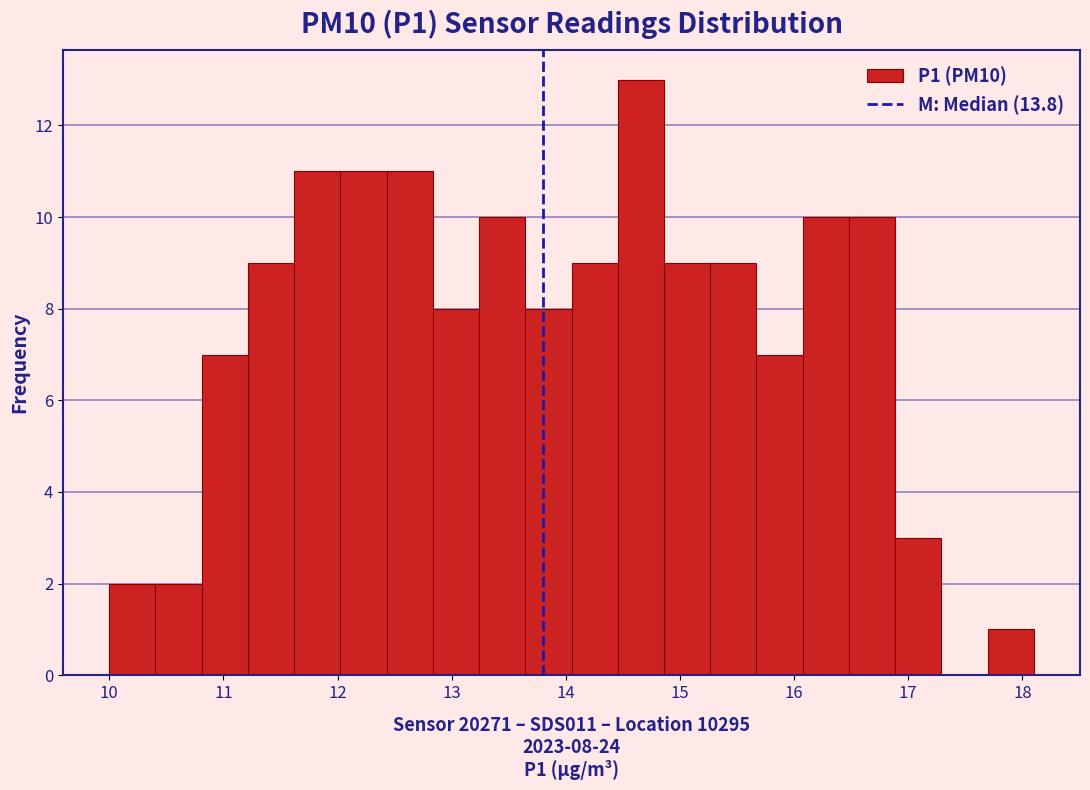

Over which range of the x-axis is the bar tallest?

14.5 to 14.9